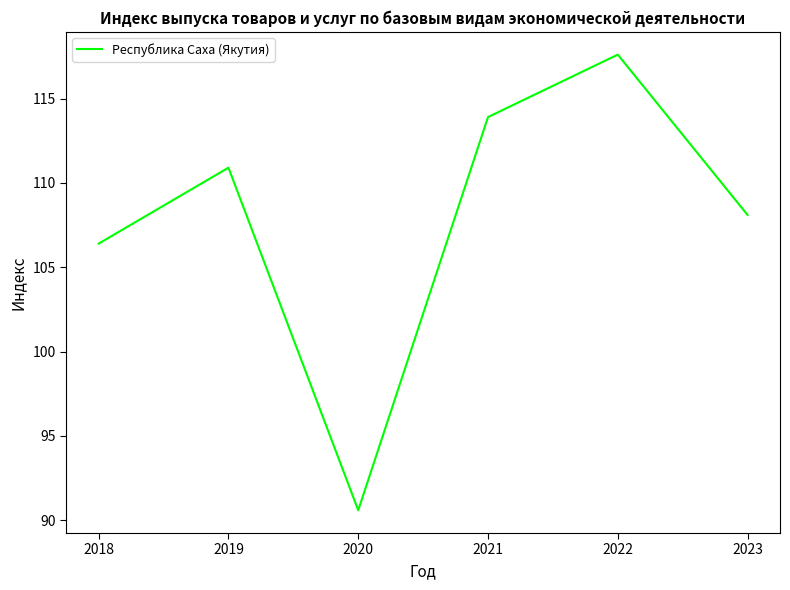

What value does the data have at 2023?

108.1